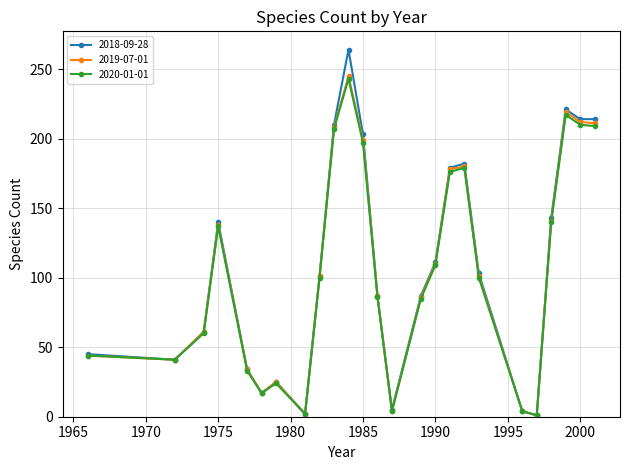

Which series has the largest range (max minus min)?

2018-09-28